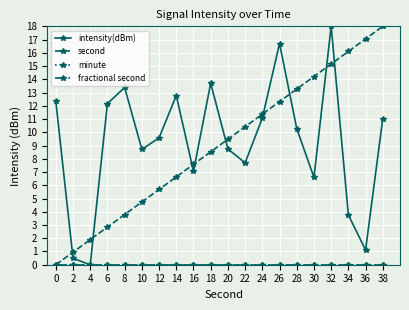

Does the chart have visible grid lines?

Yes